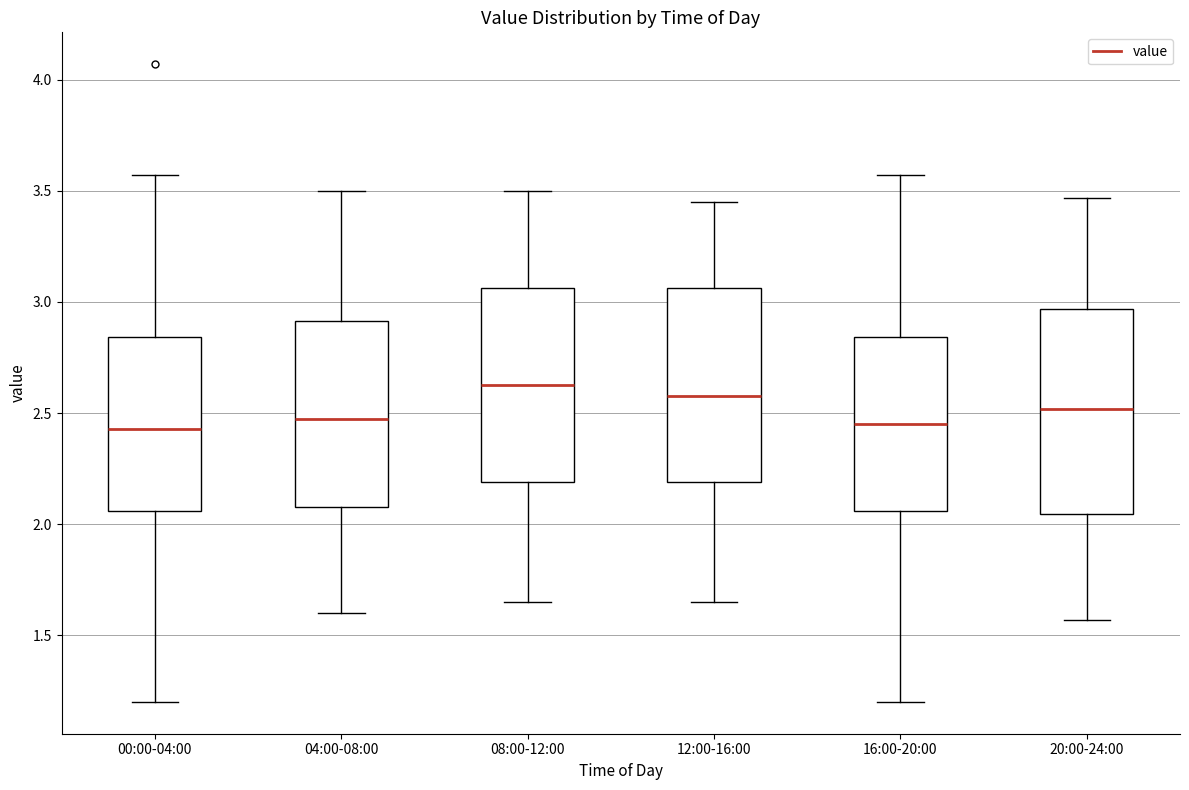

Reading left to right, read every box against the y-axis: the position of its median line, the range the box covers, and the ends of its whiskers. The values are not printed on the chart, so give them approximately, as read against the axis.

00:00-04:00: median 2.45, box 2.05 to 2.85, whiskers 1.20 to 3.55
04:00-08:00: median 2.50, box 2.10 to 2.90, whiskers 1.60 to 3.50
08:00-12:00: median 2.65, box 2.20 to 3.05, whiskers 1.65 to 3.50
12:00-16:00: median 2.60, box 2.20 to 3.05, whiskers 1.65 to 3.45
16:00-20:00: median 2.45, box 2.05 to 2.85, whiskers 1.20 to 3.55
20:00-24:00: median 2.50, box 2.05 to 2.95, whiskers 1.55 to 3.45